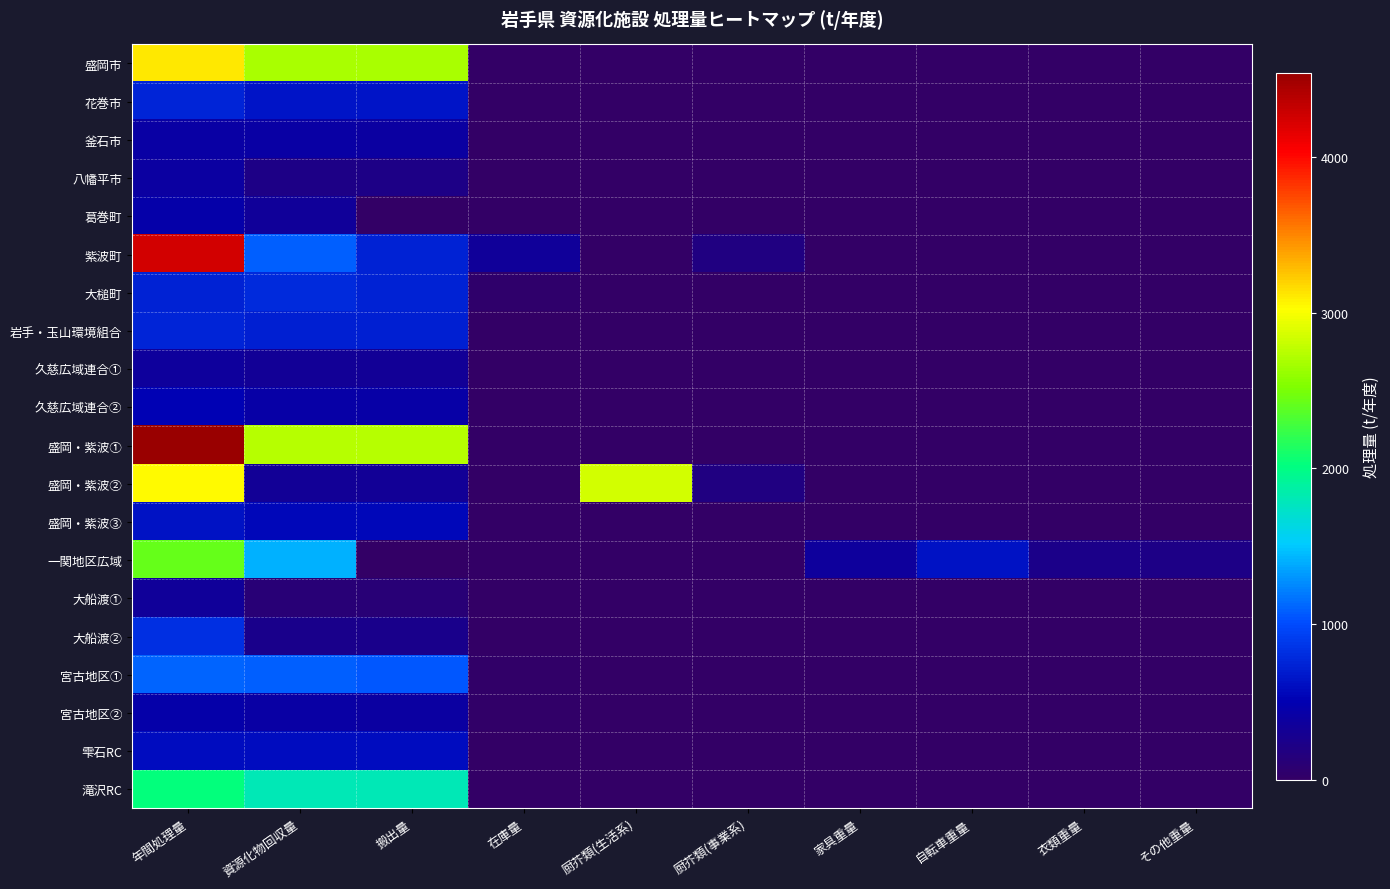

Which series changed the most between 厨芥類(事業系) and 家具重量?

一関地区広域